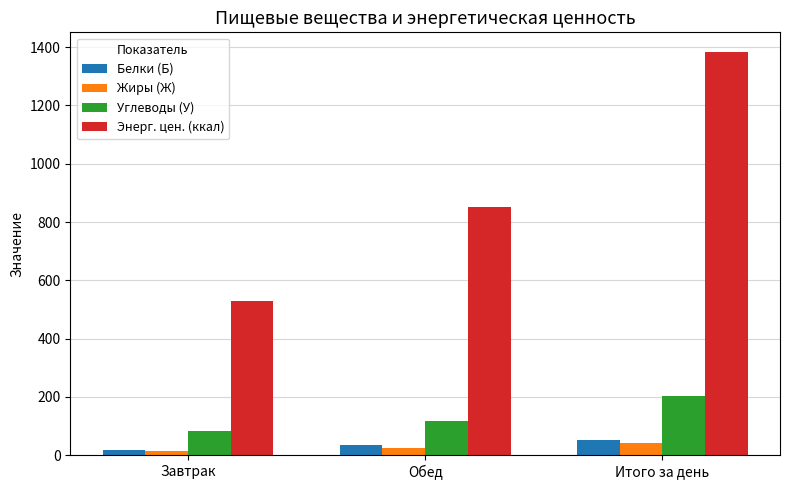

At how many categories does at least one series exceed 986?

1